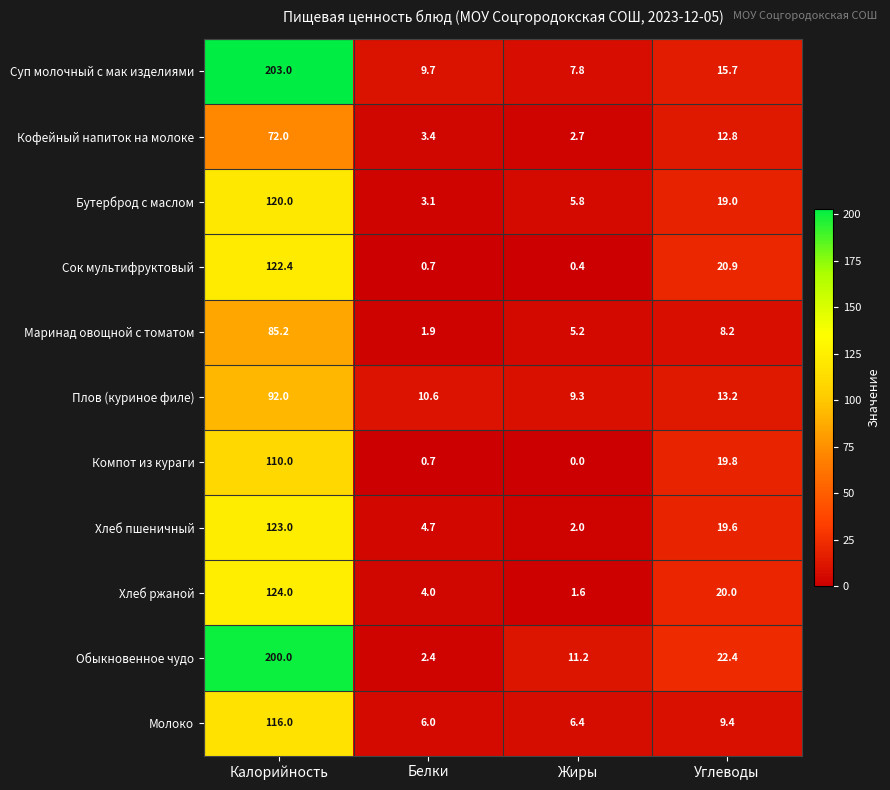

Where is Молоко nearest to the value 61?

Углеводы